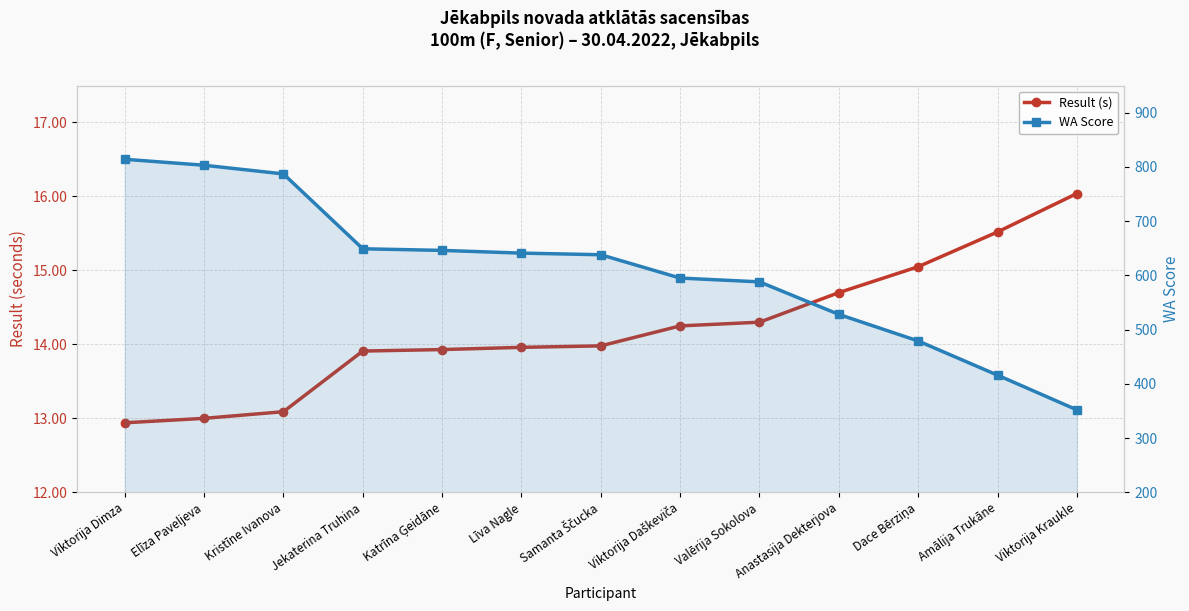

What is the label of the 3rd point from the left?

Kristīne Ivanova